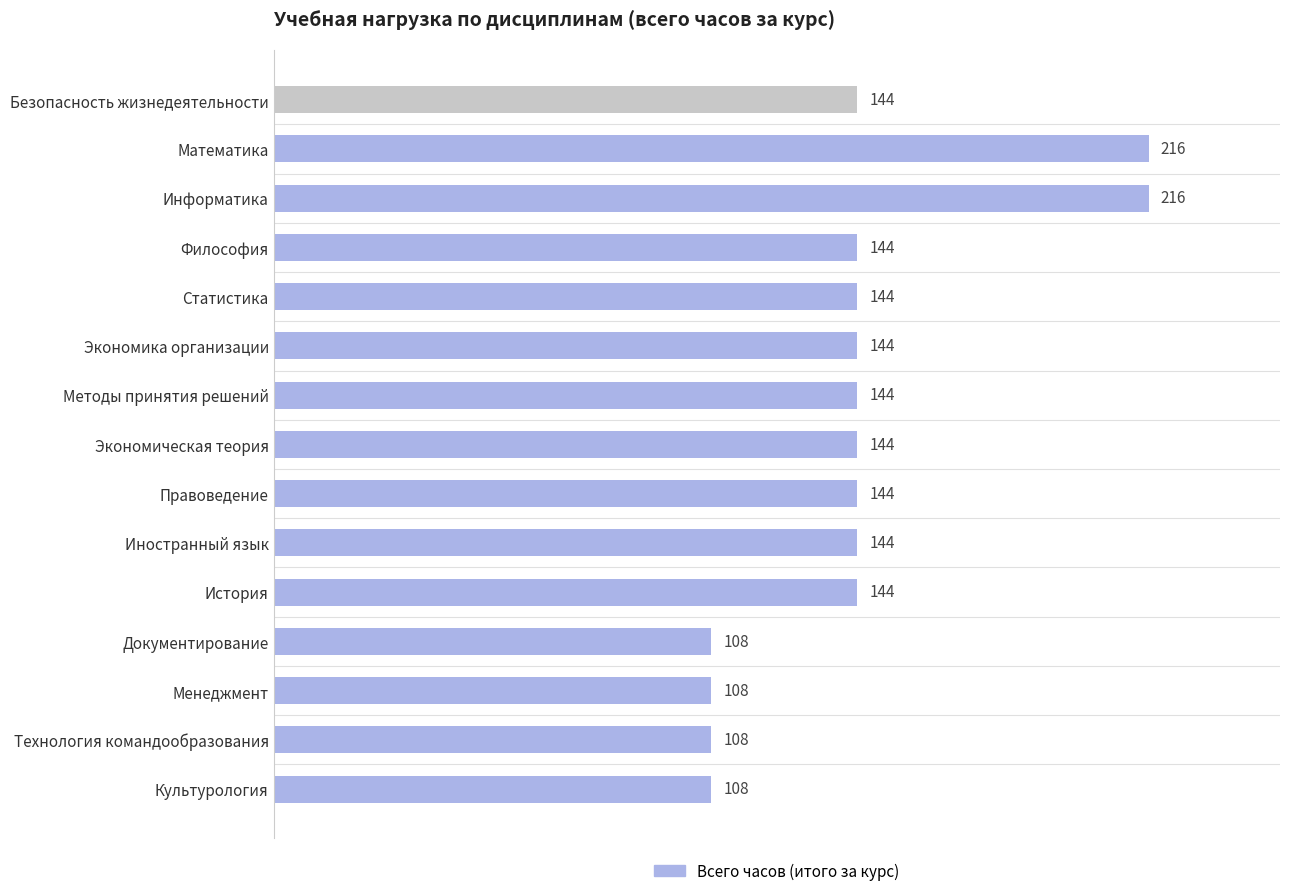

Count the values in the range 108 to 144.

13